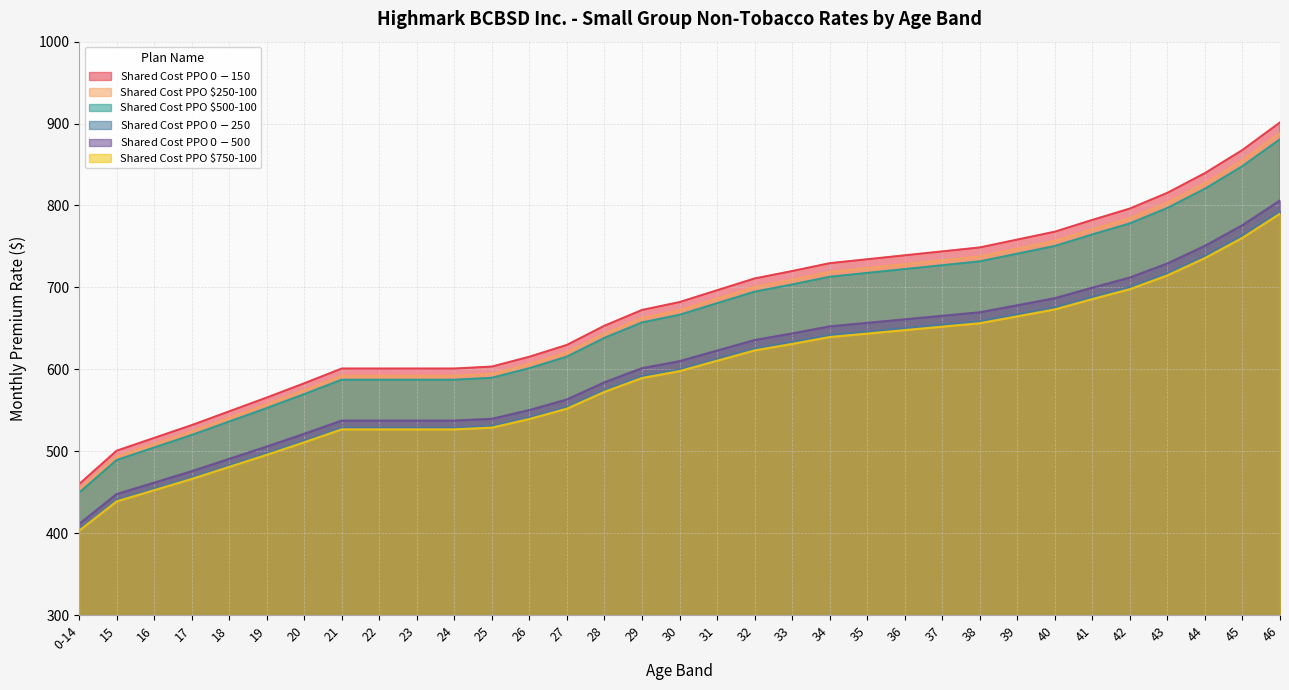

What is the lowest value of the Shared Cost PPO $0-$250 series?

404.3